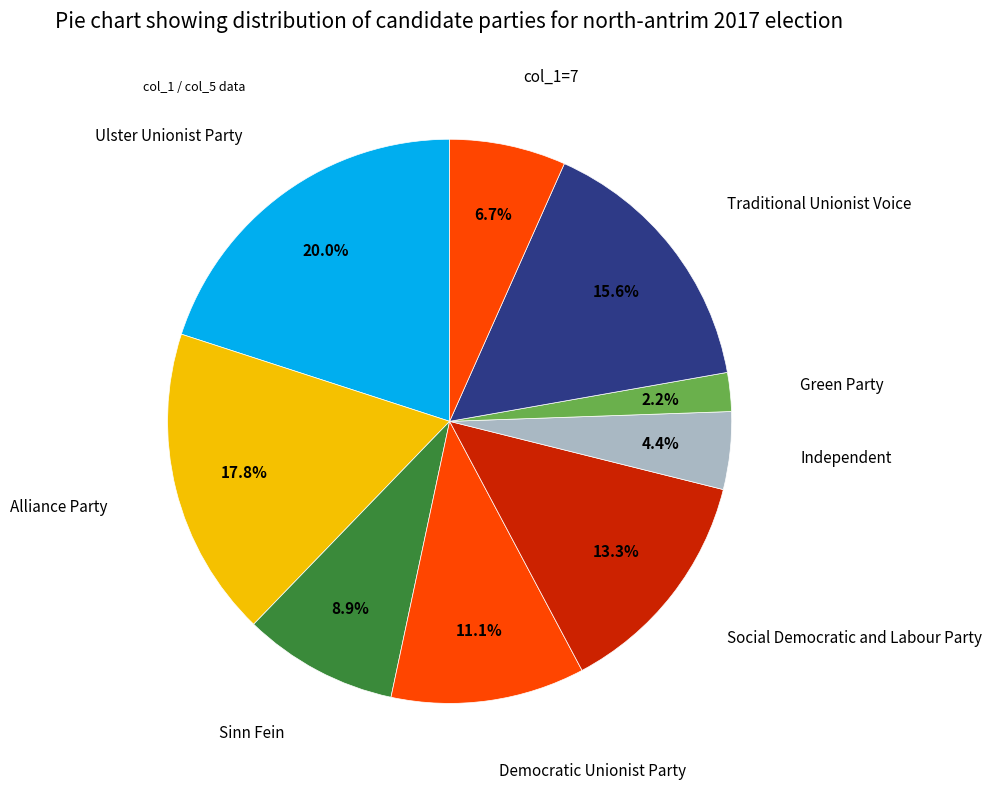

How many segments does this pie chart have?

9